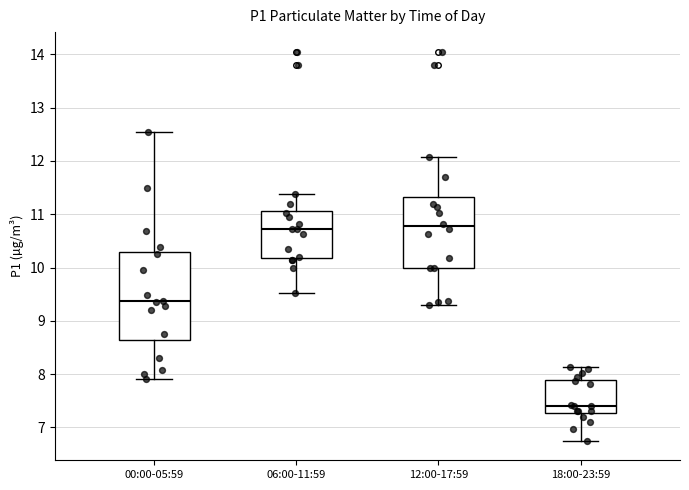

Reading left to right, transcribe this box plot: for each box, give where its median line is, the range the box spans, and where its two whiskers end, as read against the y-axis. The values are not printed on the chart, so give them approximately, as read against the axis.

00:00-05:59: median 9.4, box 8.6 to 10.3, whiskers 7.9 to 12.6
06:00-11:59: median 10.7, box 10.2 to 11.1, whiskers 9.5 to 11.4
12:00-17:59: median 10.8, box 10.0 to 11.3, whiskers 9.3 to 12.1
18:00-23:59: median 7.4, box 7.3 to 7.9, whiskers 6.8 to 8.1